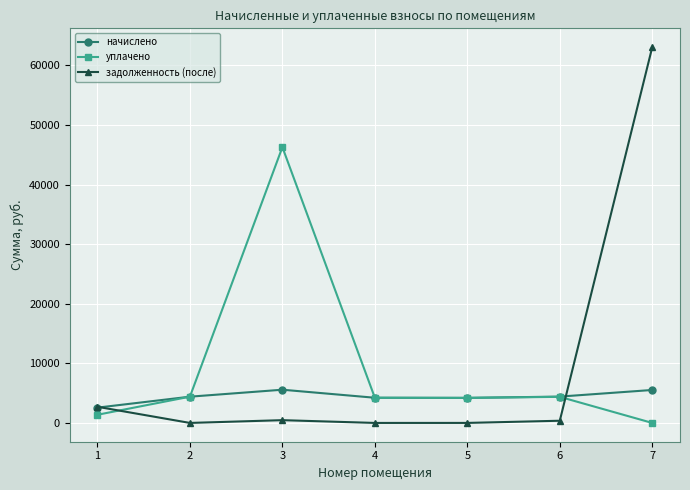

What is the value of the уплачено point at the 3rd from the left?

46292.2